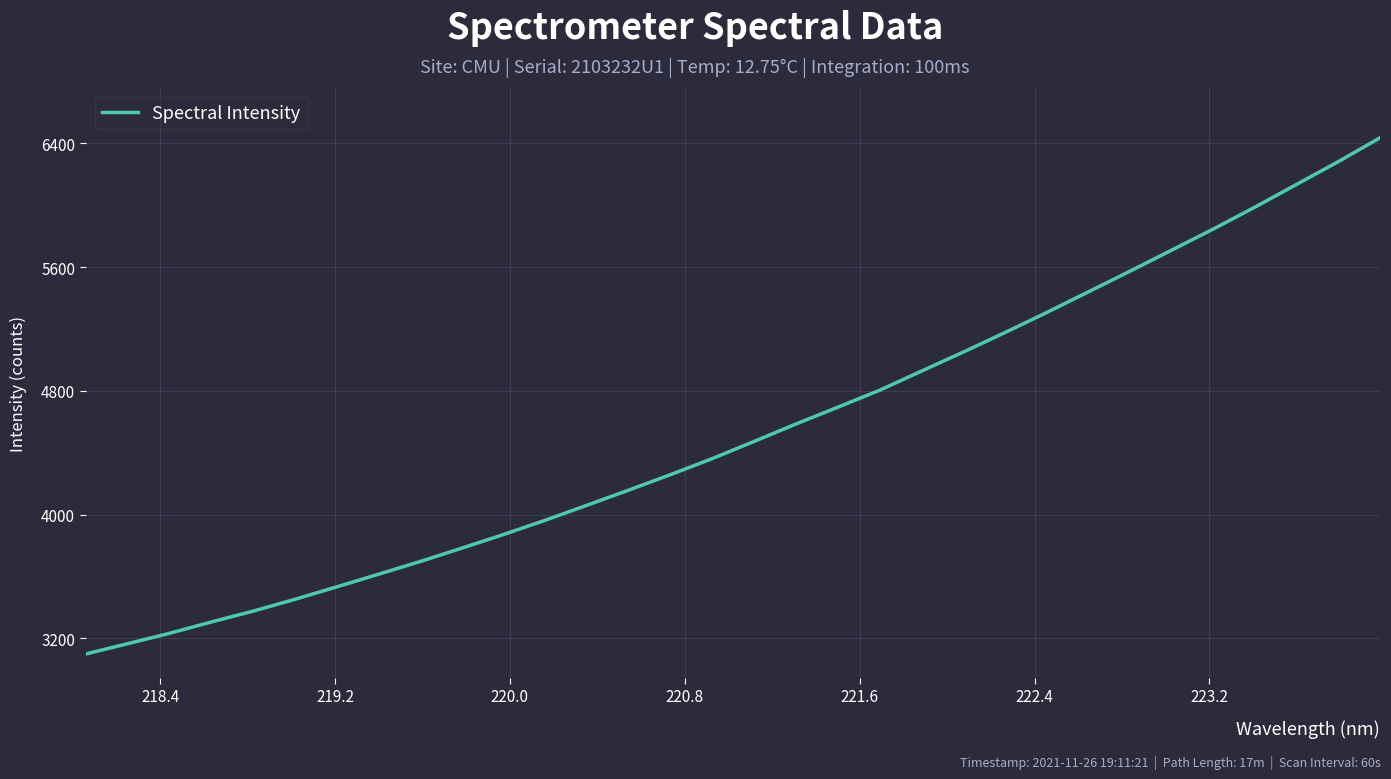

What is the minimum value shown in the chart?

3099.7